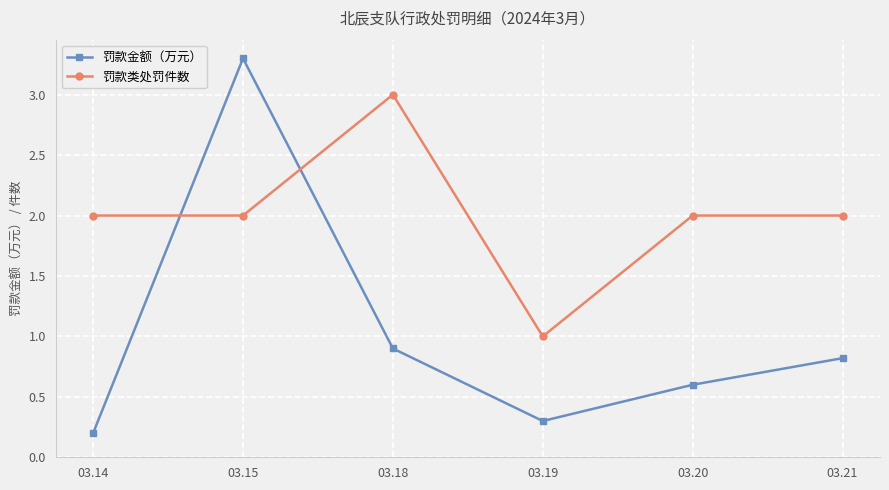

Between 03.19 and 03.21, which series saw the biggest shift?

罚款类处罚件数